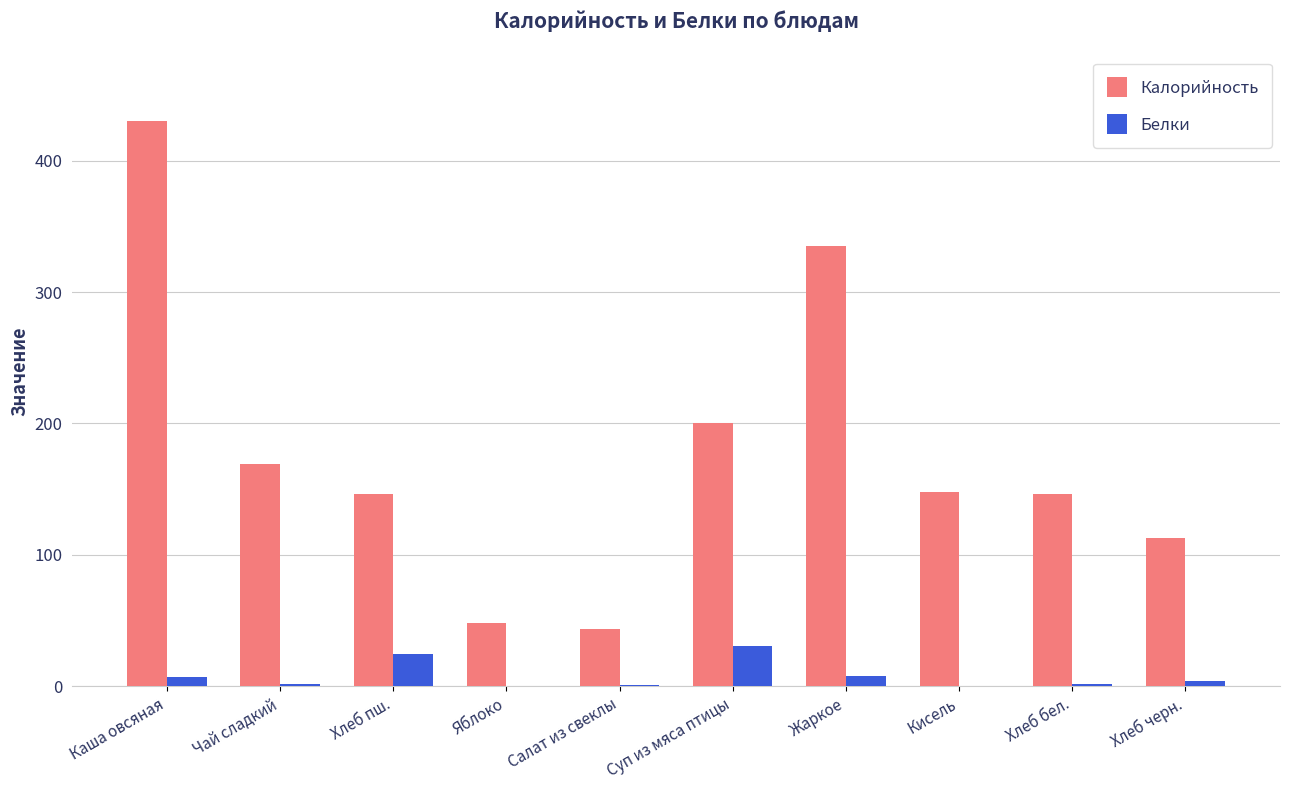

Which category has the highest value across all series?

Каша овсяная